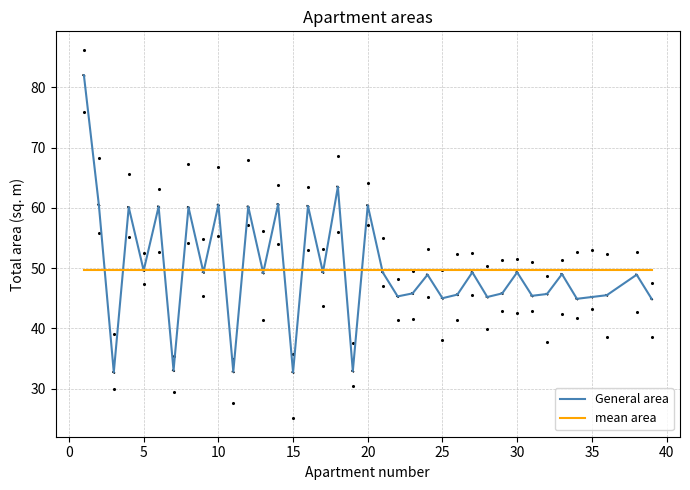

Which series contains the lowest Y value?

General area